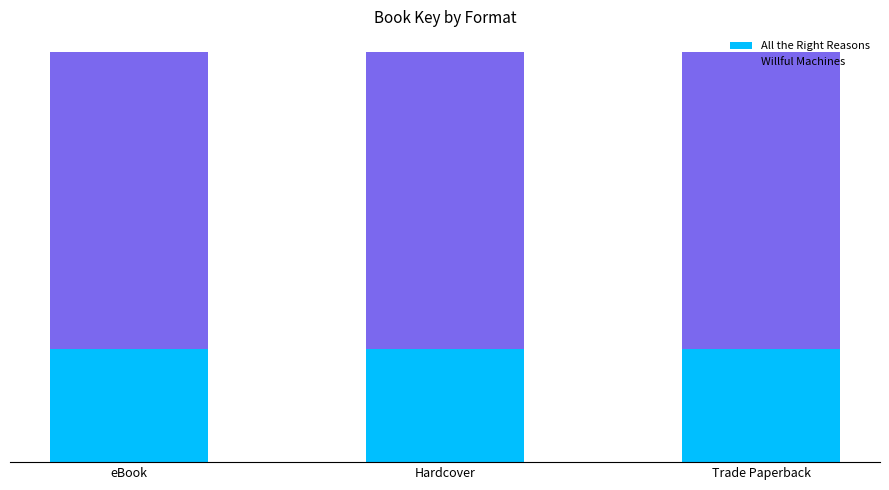

Where is Willful Machines nearest to the value 474931478?

eBook